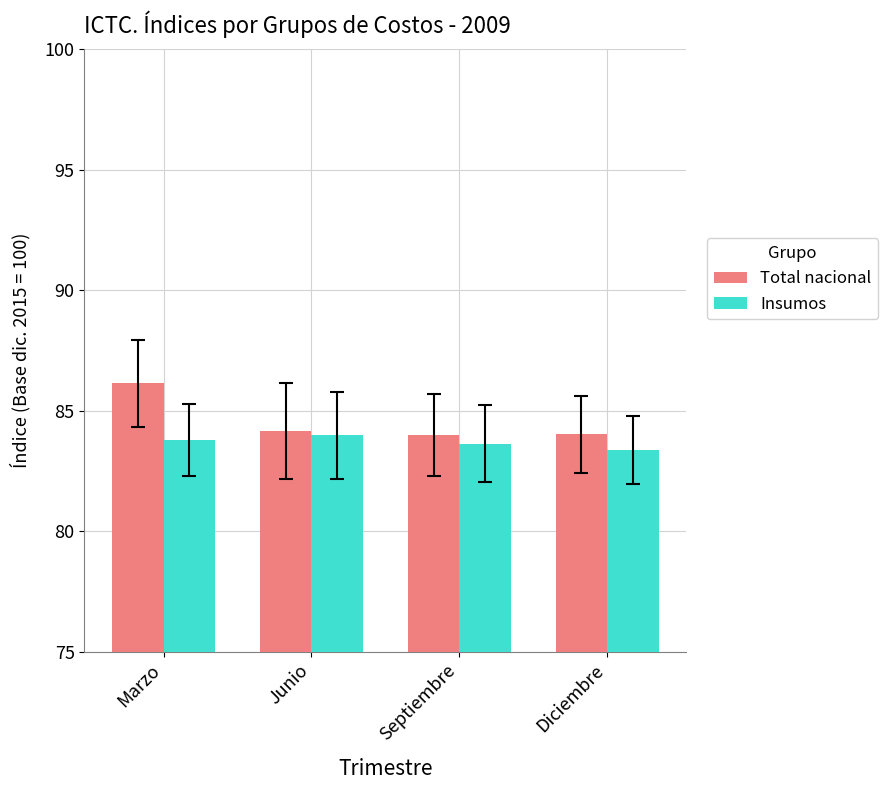

Does the chart contain any negative values?

No